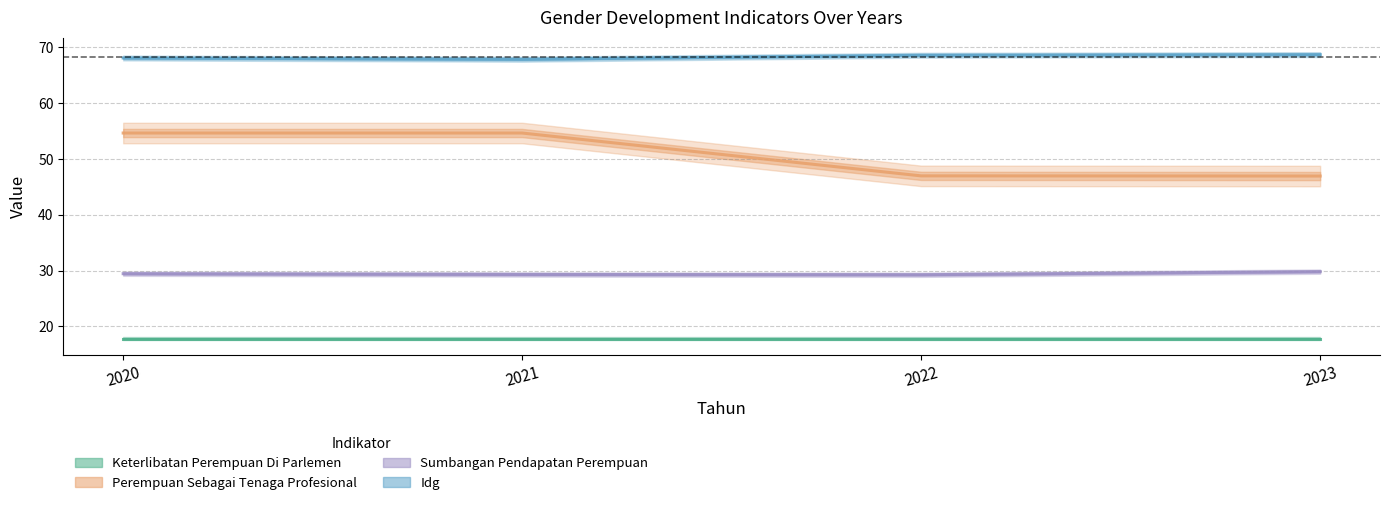

At which category does the chart reach its minimum across all series?

2020